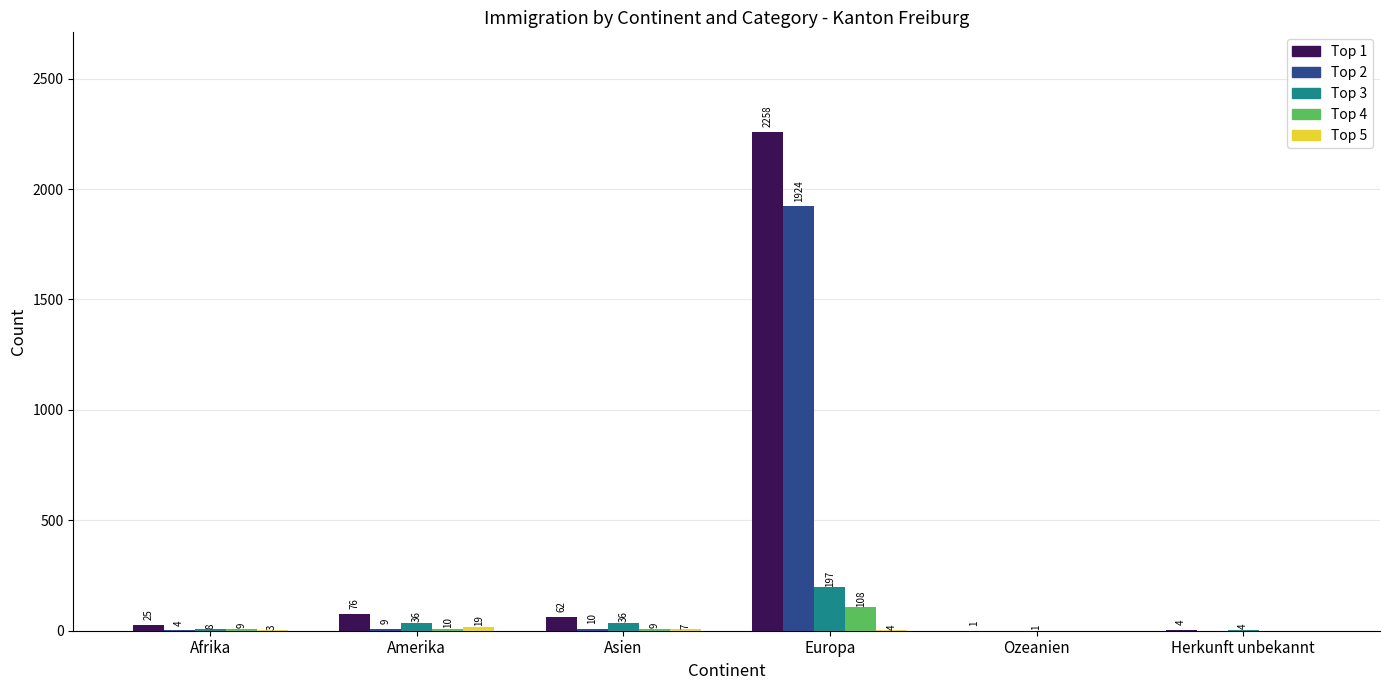

How many data points does each series have?

6